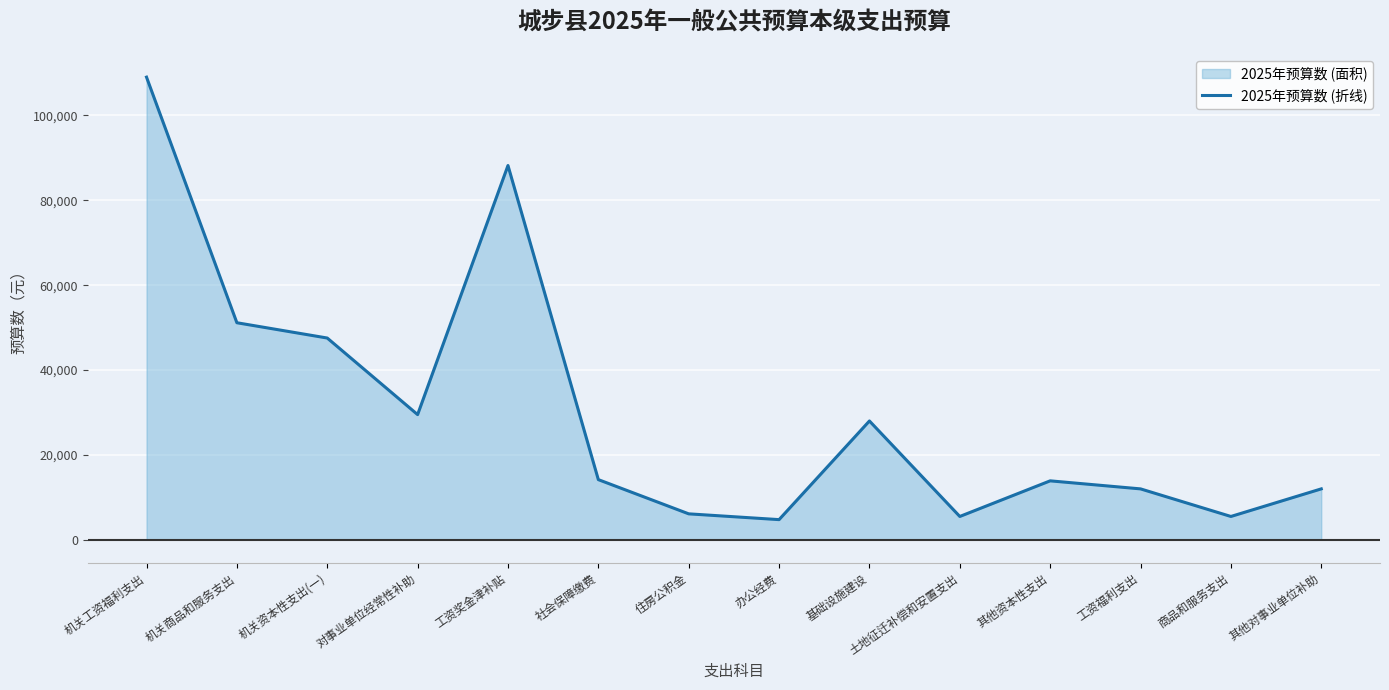

What is the difference between the maximum and minimum values?

104268